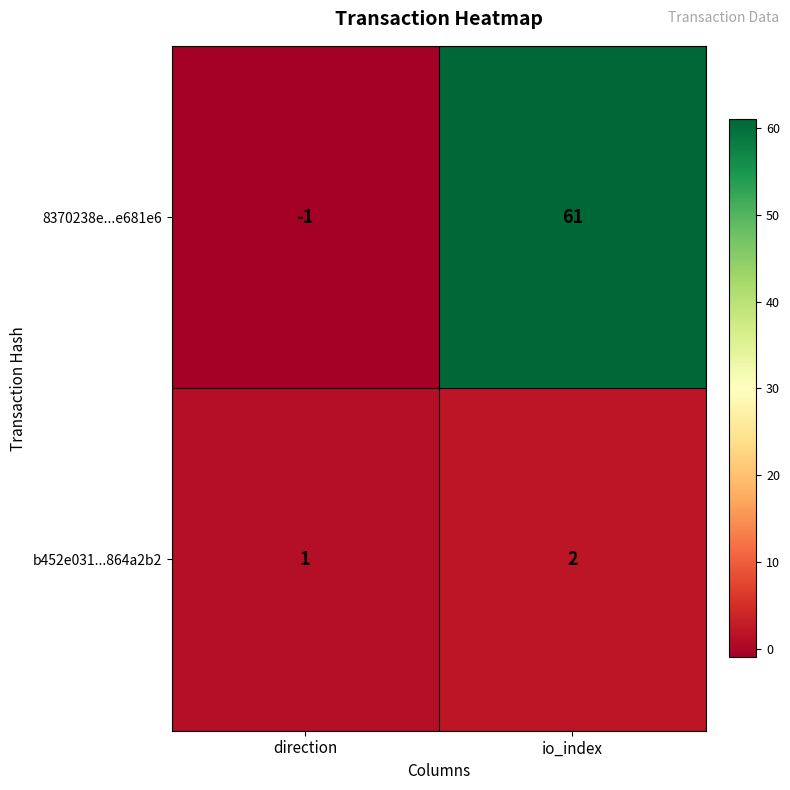

Reading right to left, list all the values displayed in this chart.

8370238e...e681e6: io_index=61	direction=-1
b452e031...864a2b2: io_index=2	direction=1